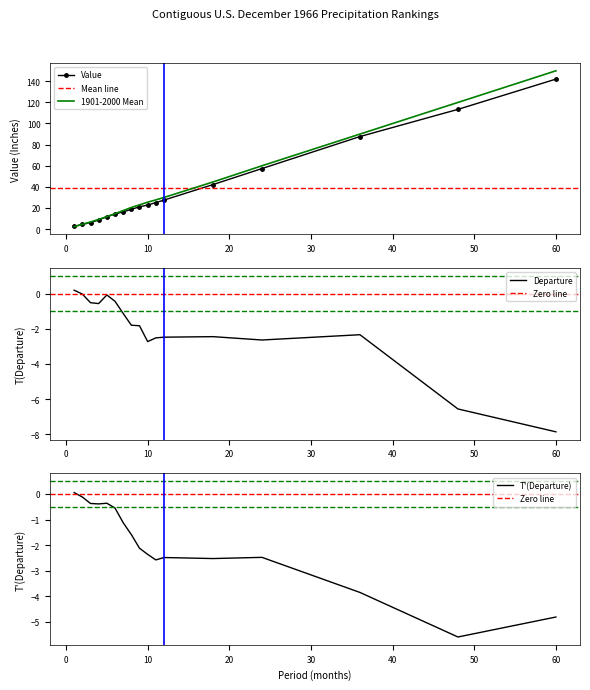

True or false: Departure and Value cross at least once.

False